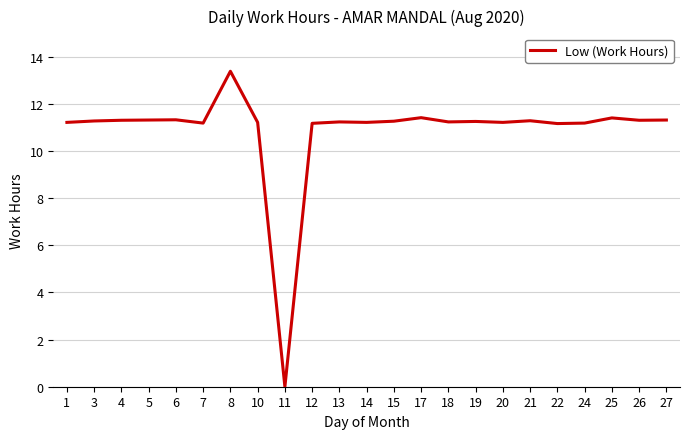

What is the difference between the maximum and minimum values?

13.4